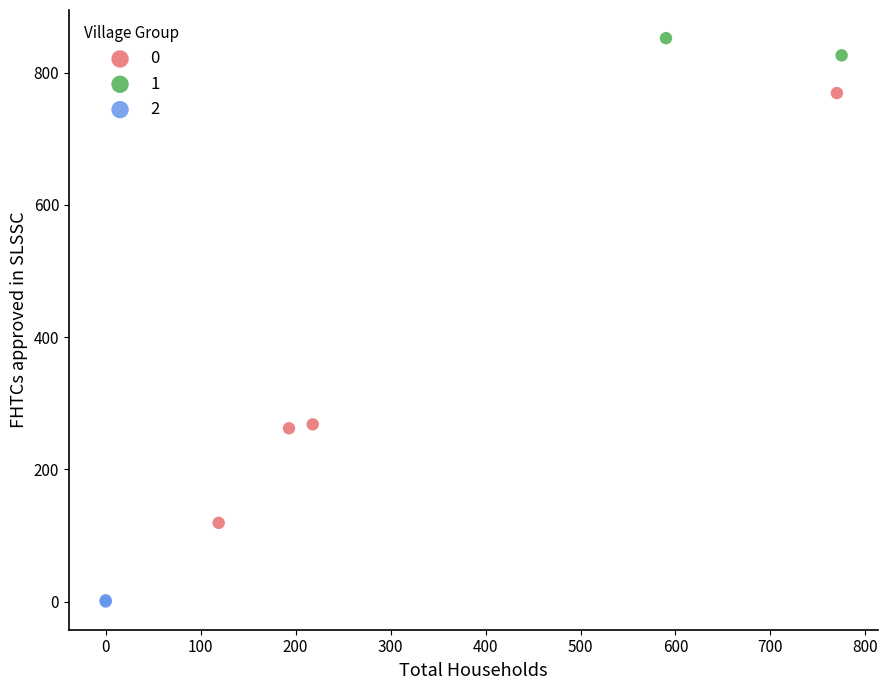

Which series has the largest Y range (max minus min)?

0